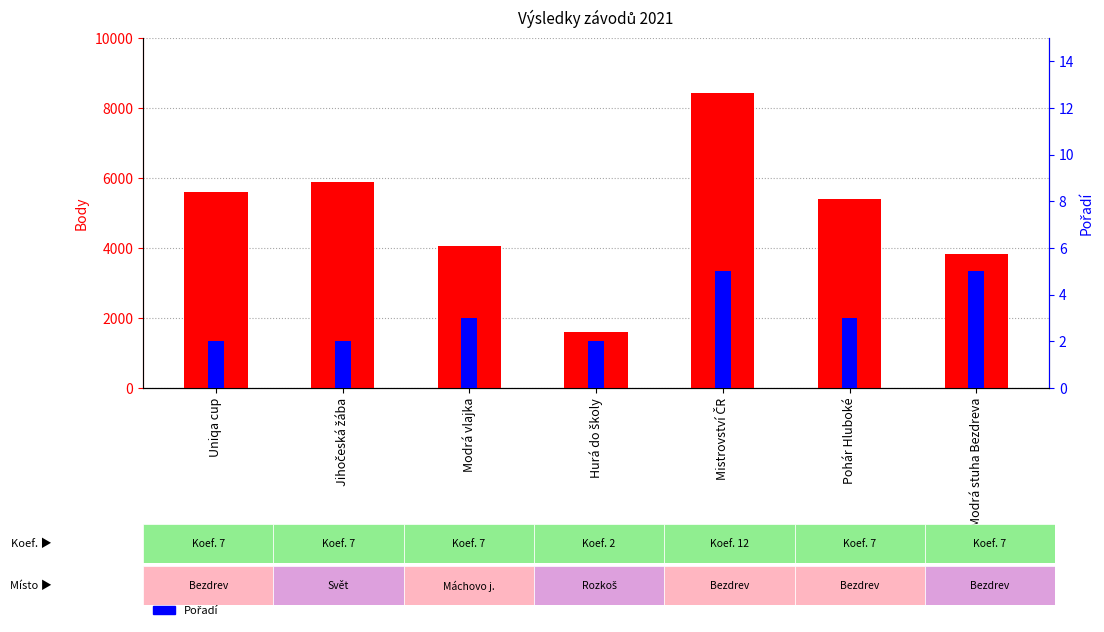

At Uniqa cup, list the series in order from largest to smallest.

Body, Pořadí